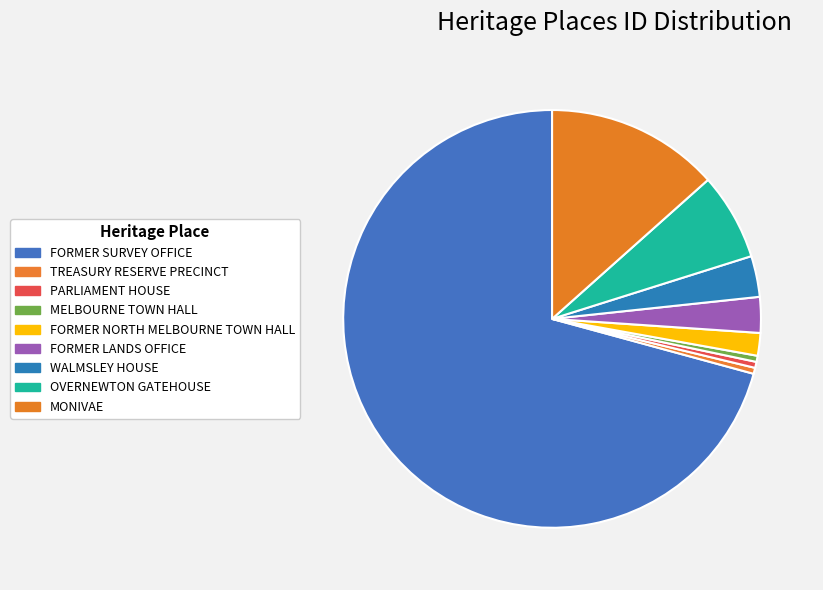

Which category has the smallest portion of the pie?

TREASURY RESERVE PRECINCT